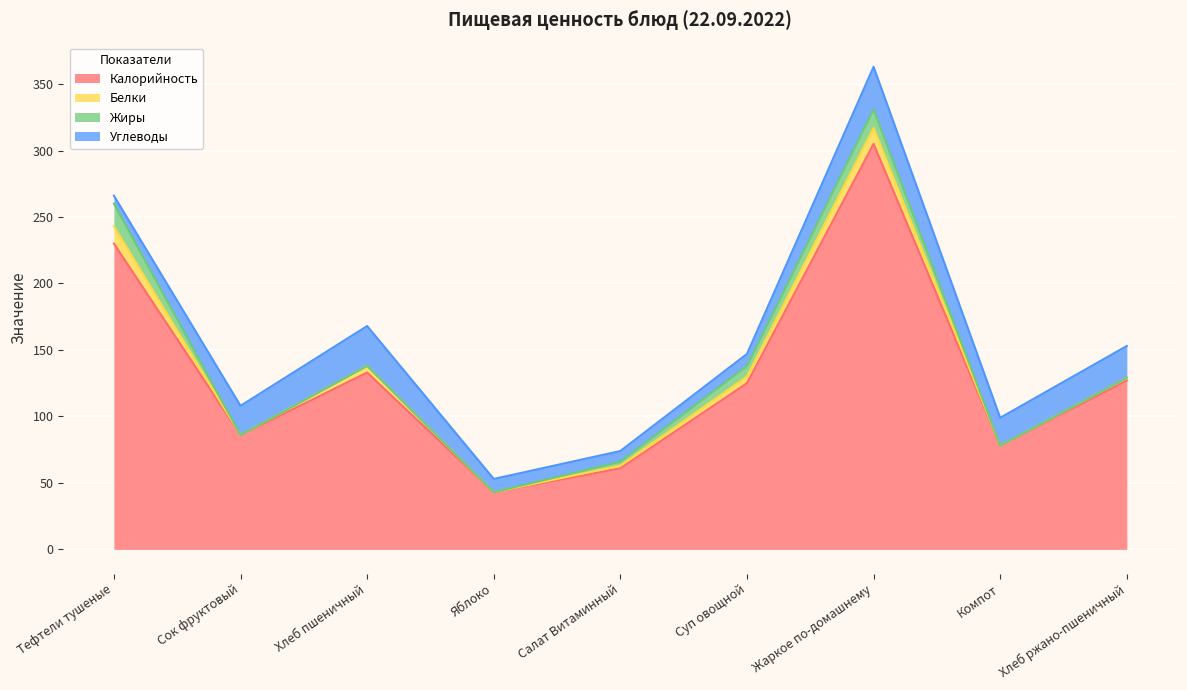

What is the average value of the Белки series?

4